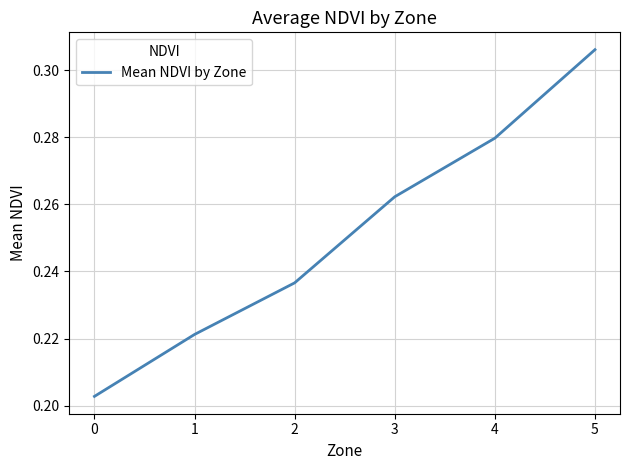

Rank the categories by value from highest to lowest.

5, 4, 3, 2, 1, 0